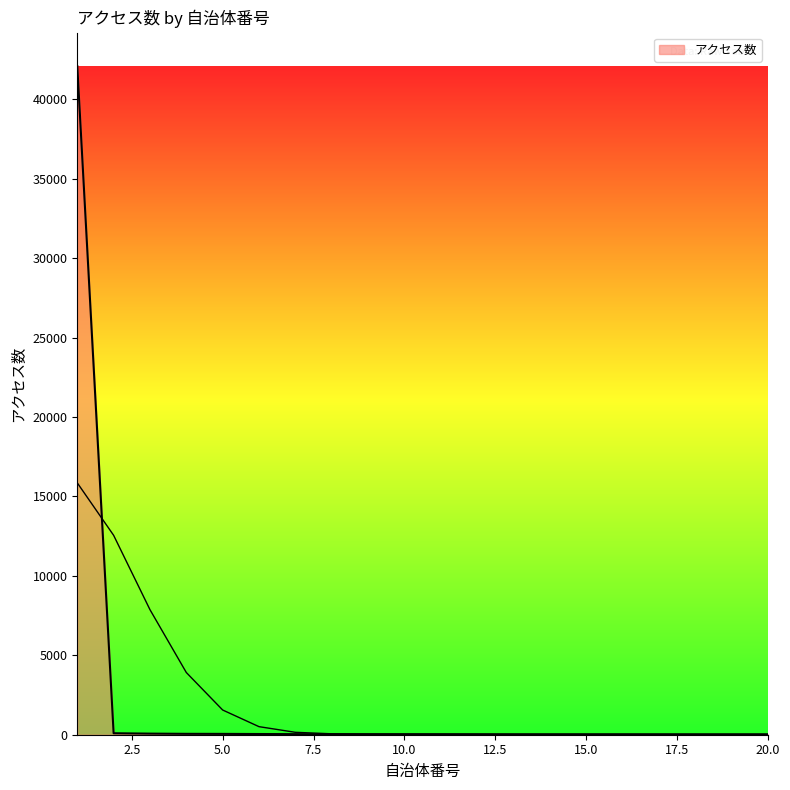

Reading right to left, transcribe all the data shown in this chart.

23	23	23	24	25	25	25	25	28	30	32	32	32	37	44	53	56	69	93	42099